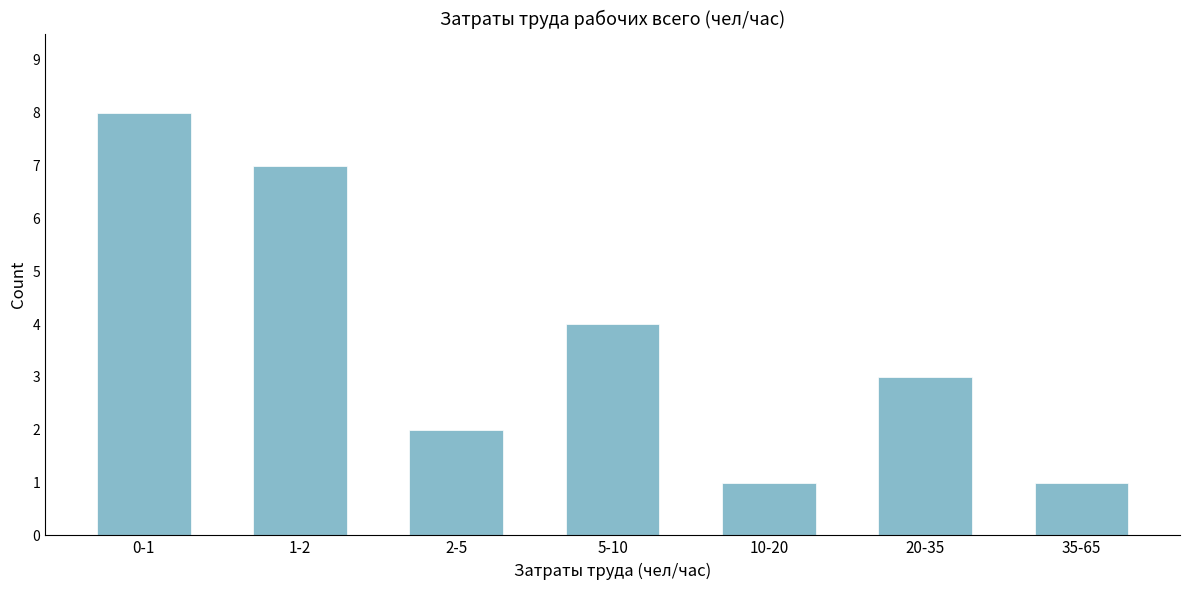

Reading left to right, what are all the values shown in this chart?

8	7	2	4	1	3	1